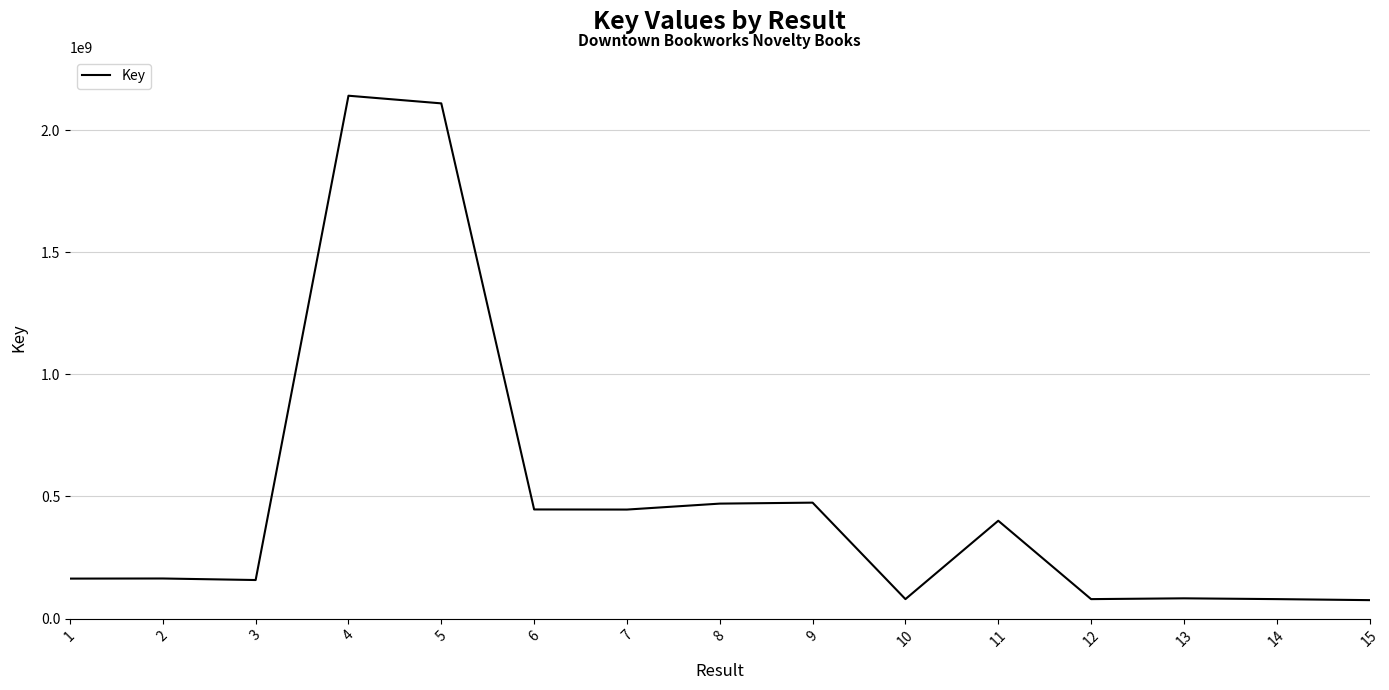

How many lines are shown in the chart?

1